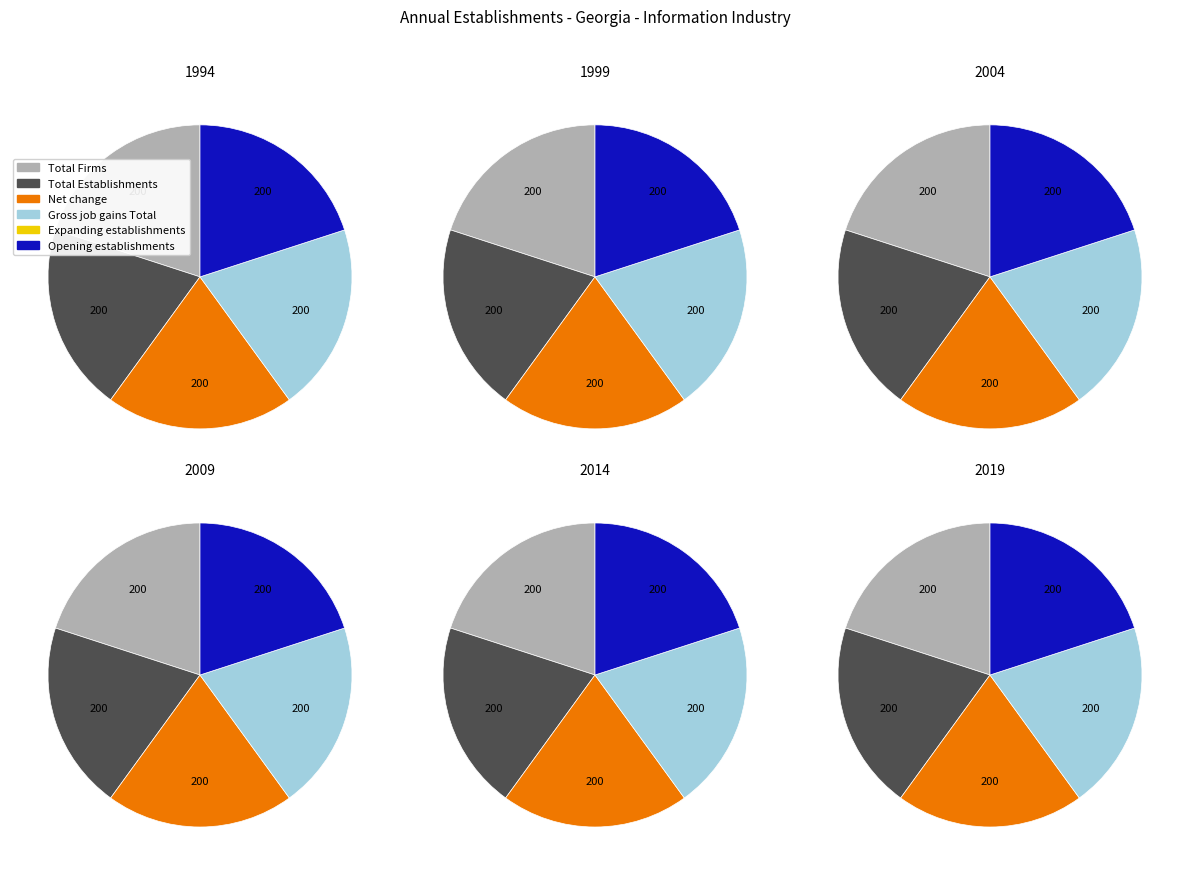

What percentage do 2000 and 2004 together represent?

33.3%